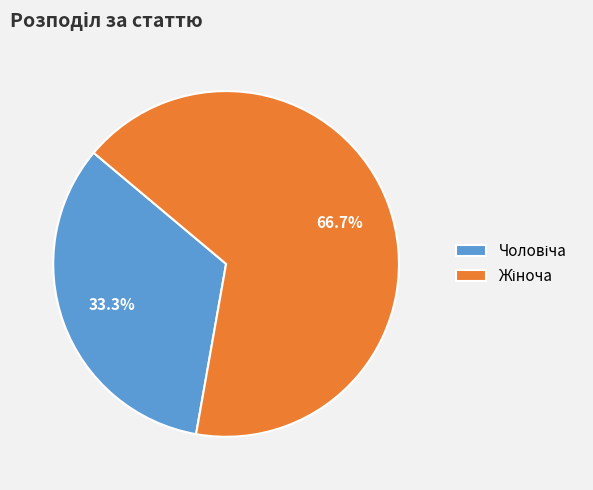

Is there any slice that represents more than half of the pie?

Yes